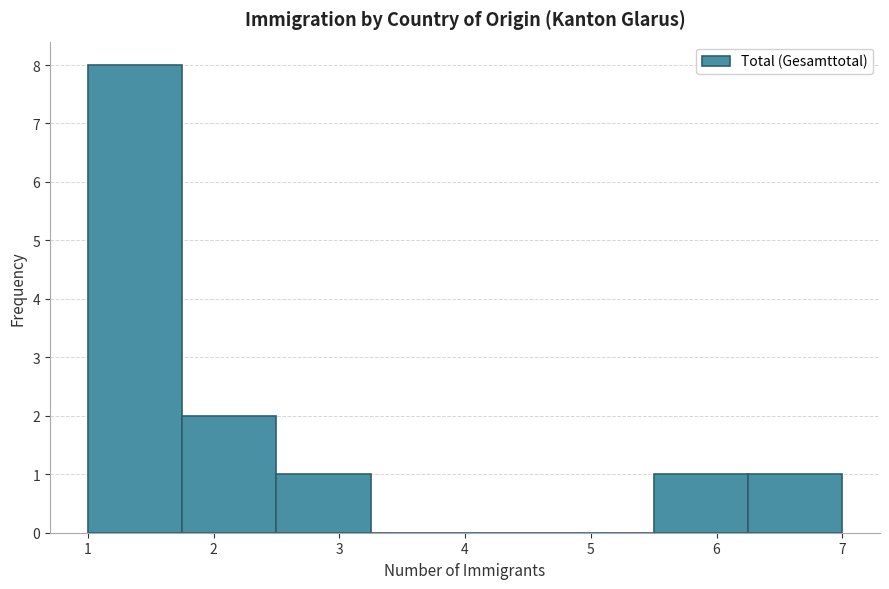

Reading left to right, list every bar in this chart as the range it spans on the x-axis followed by its height. Neither the bar edges nor the heights are printed on the chart, so give them approximately, as read against the axes.

1.00 to 1.75: 8
1.75 to 2.50: 2
2.50 to 3.25: 1
3.25 to 4.00: 0
4.00 to 4.75: 0
4.75 to 5.50: 0
5.50 to 6.25: 1
6.25 to 7.00: 1